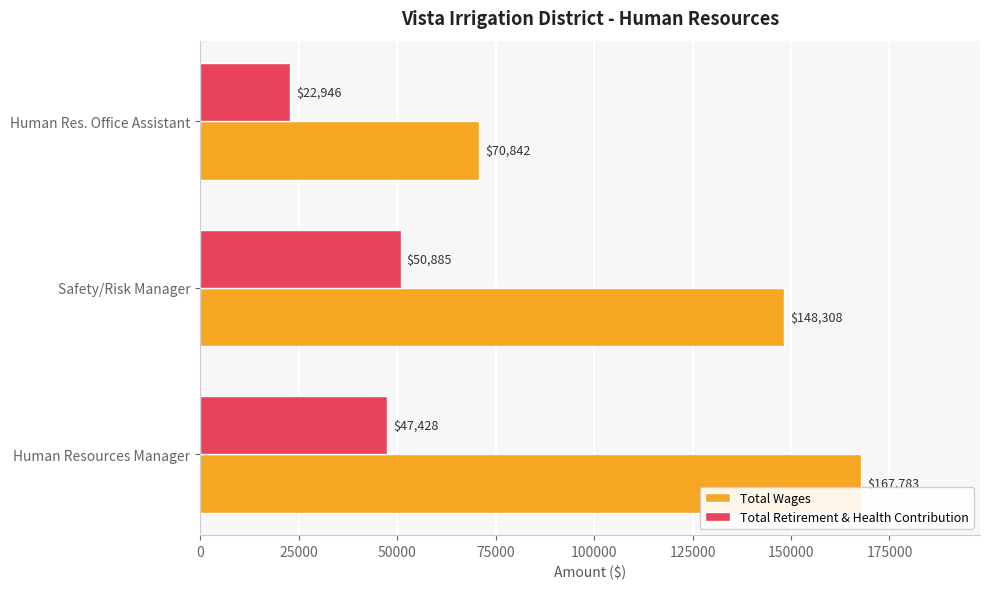

At which category is the sum across all series the highest?

Human Resources Manager